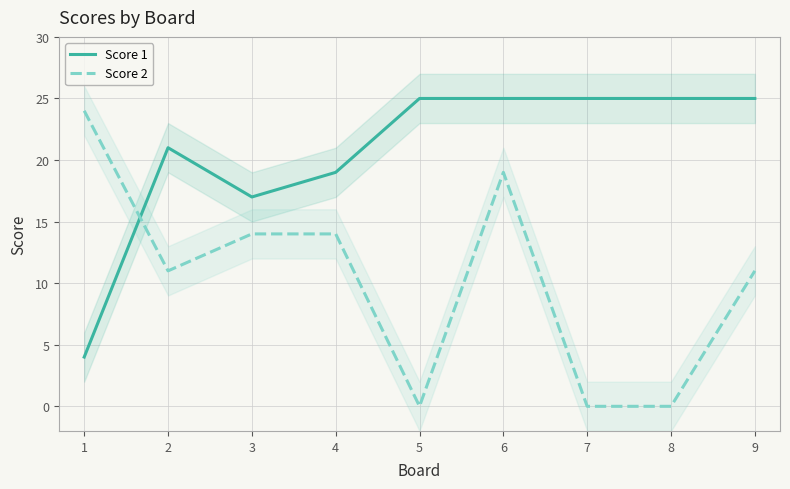

What is the sum of the Score 1 values at 7 and 1?

29